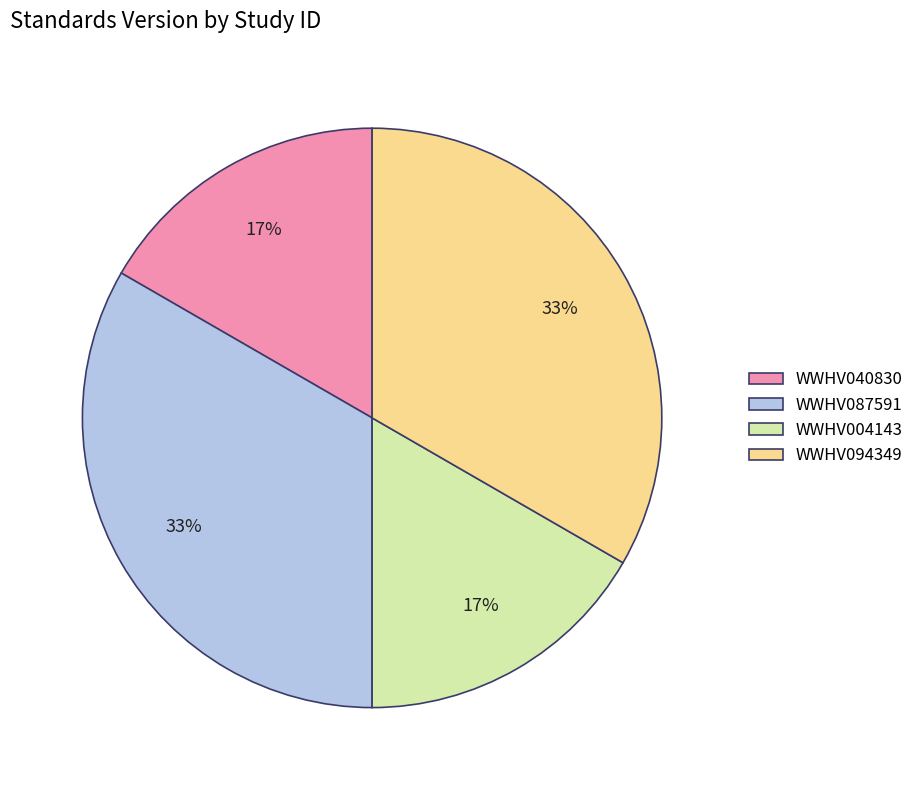

How many segments does this pie chart have?

4